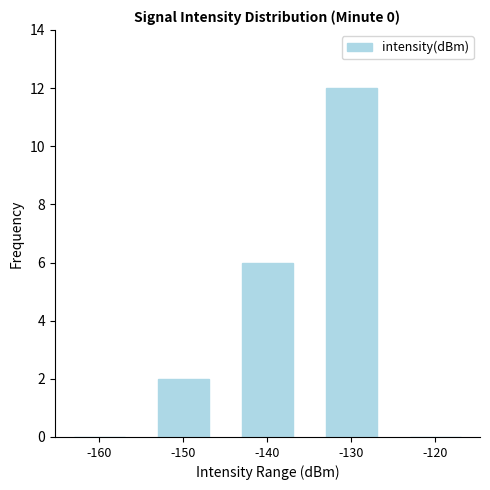

What is the greatest value displayed?

12